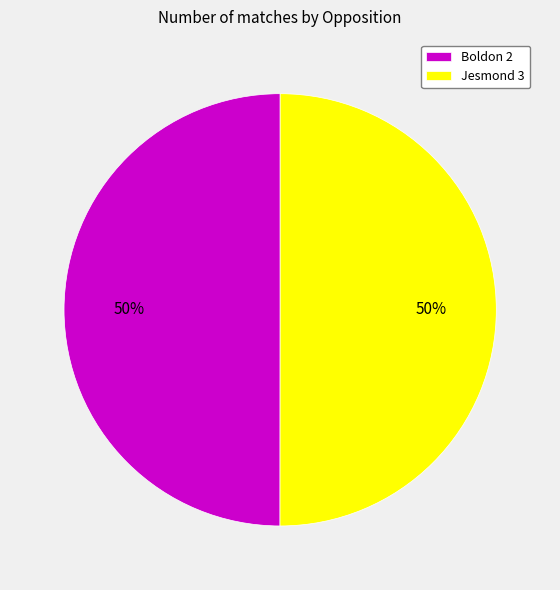

Is the sum of Jesmond 3 and Boldon 2 greater than half?

Yes